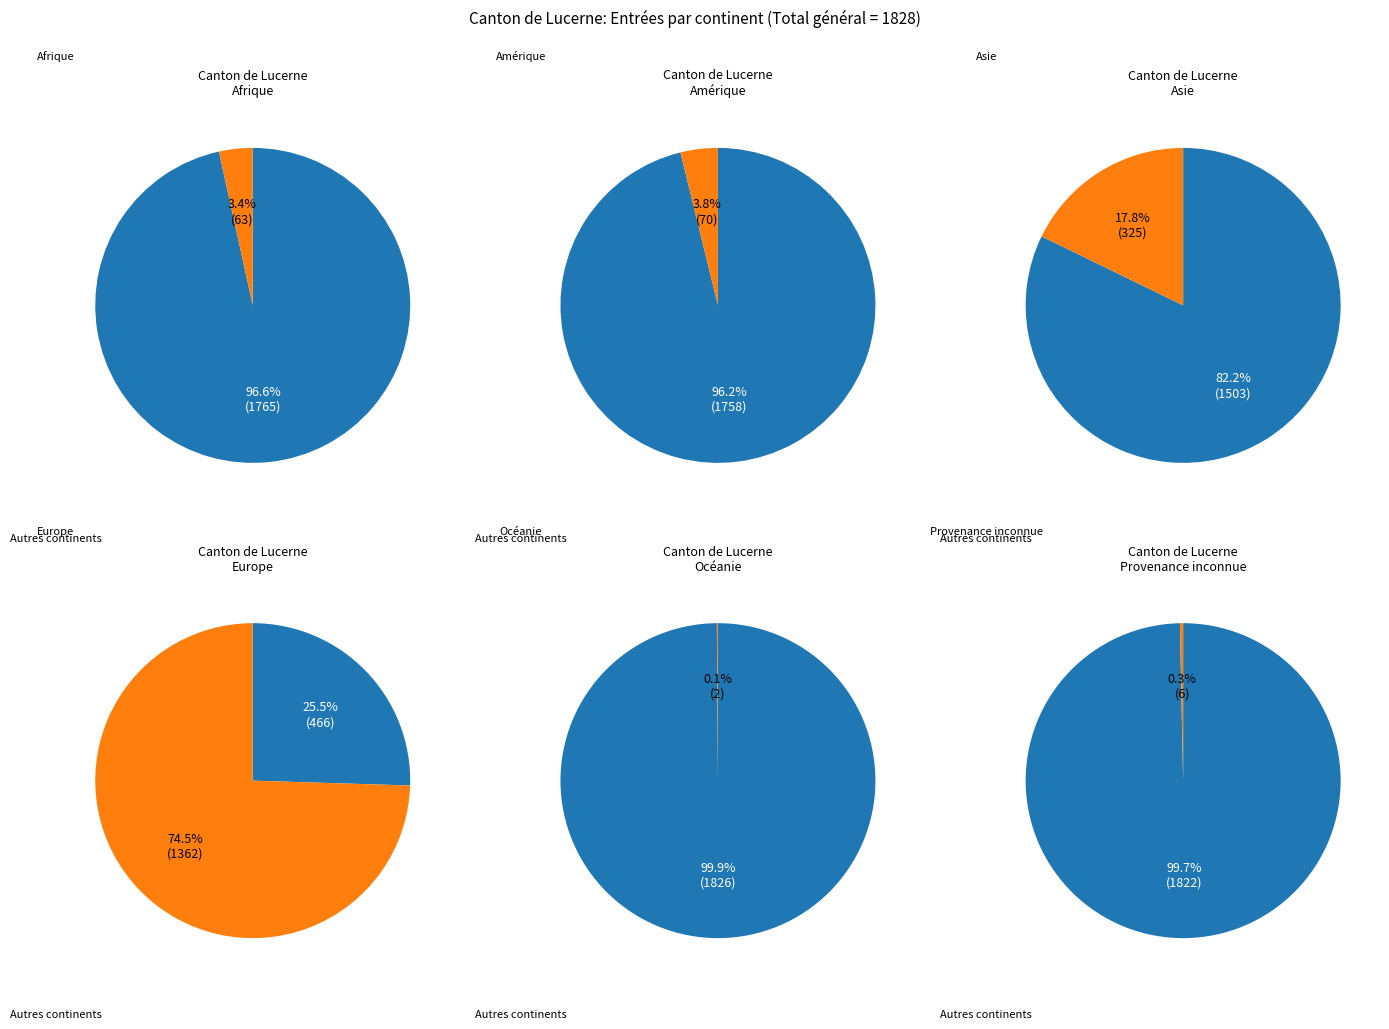

What is the change in value from Amérique to Océanie?

-68